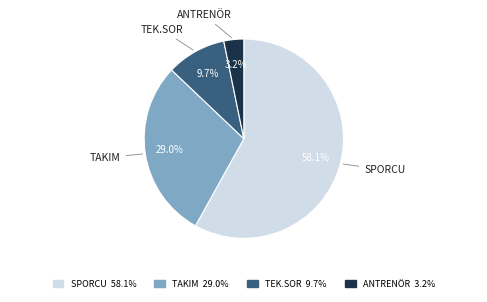

Approximately how many times larger is the value at ANTRENÖR compared to SPORCU?

0.1